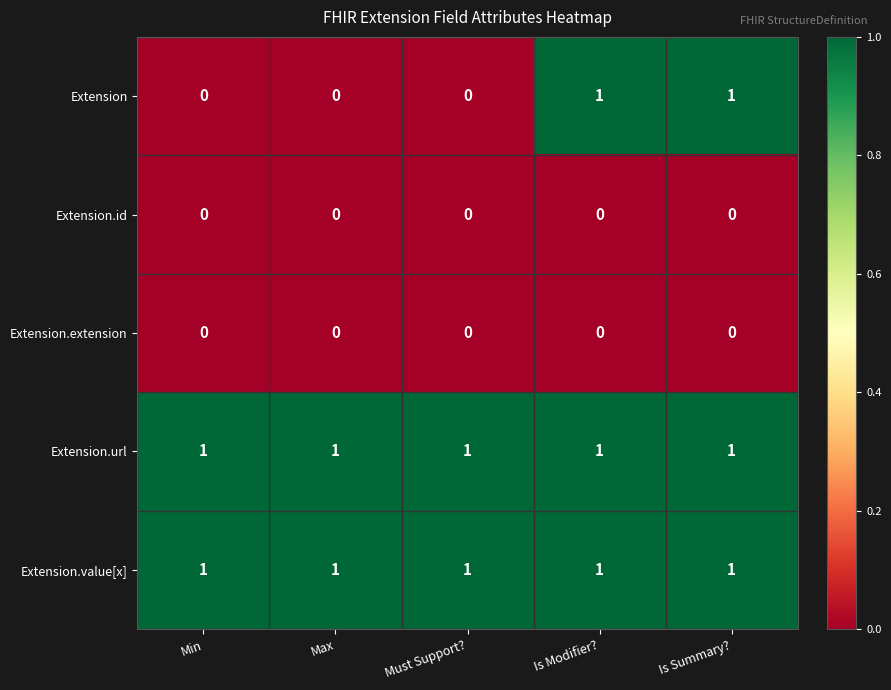

At how many categories does at least one series exceed 0?

5